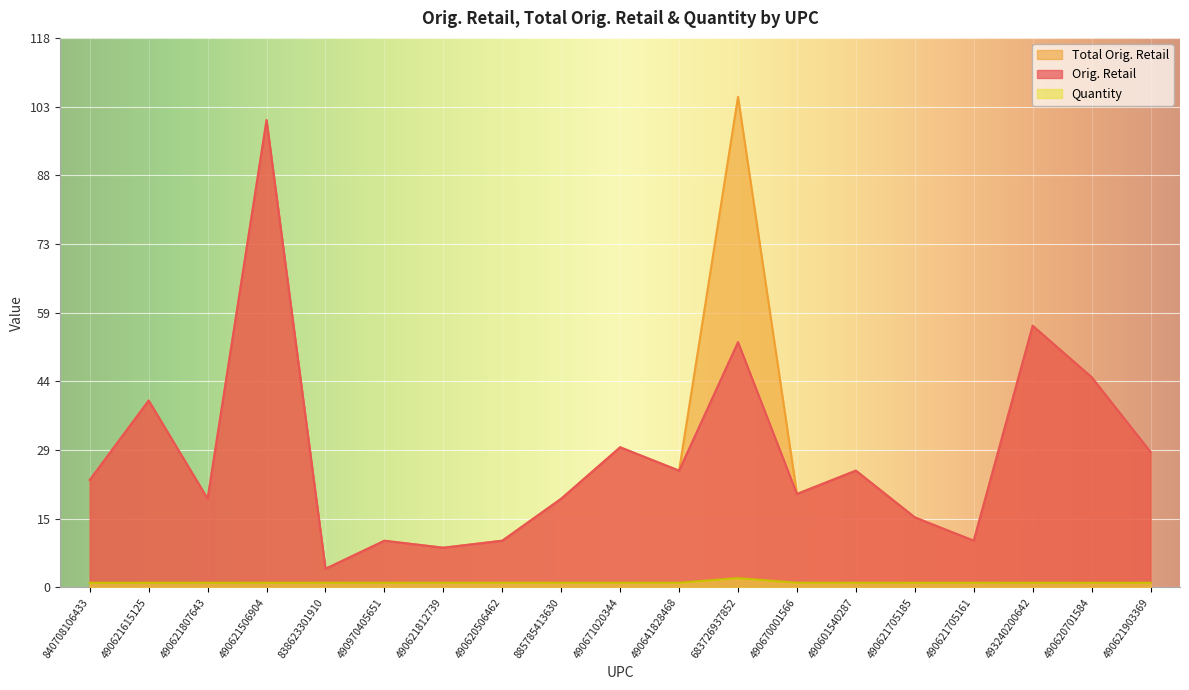

Where is Orig. Retail nearest to the value 51?

683726937852